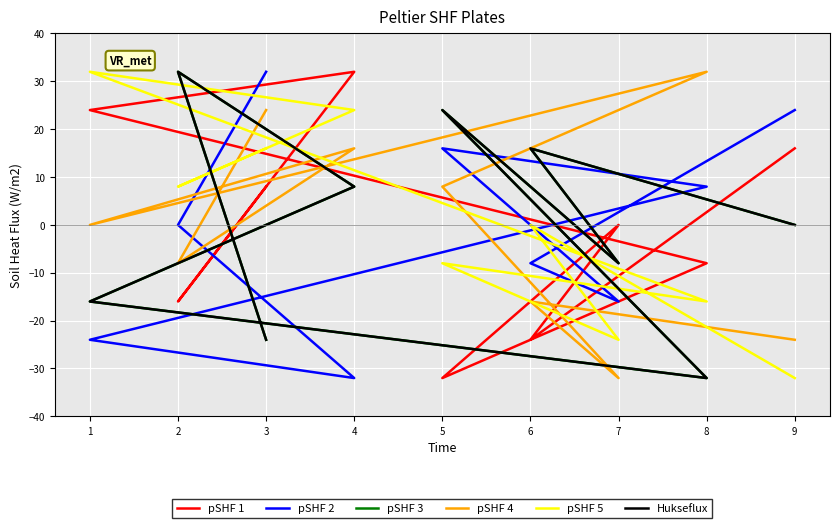

True or false: pSHF 1 has a value of 50 at 4.

False